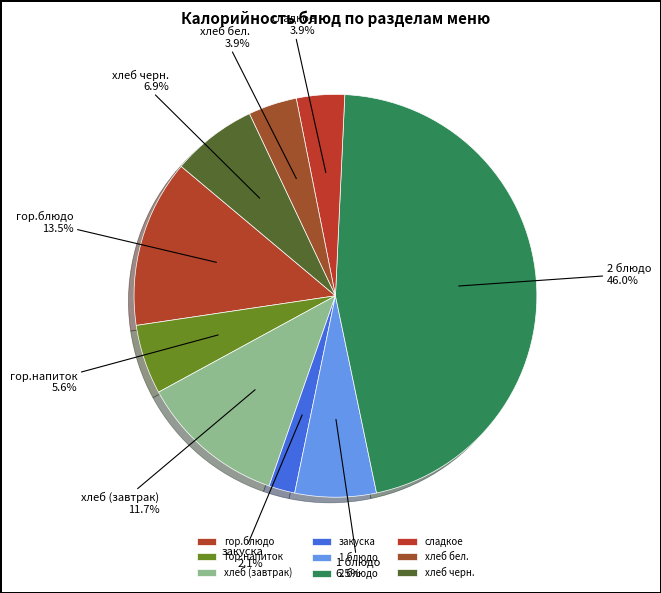

What is the smallest slice in the pie chart?

закуска